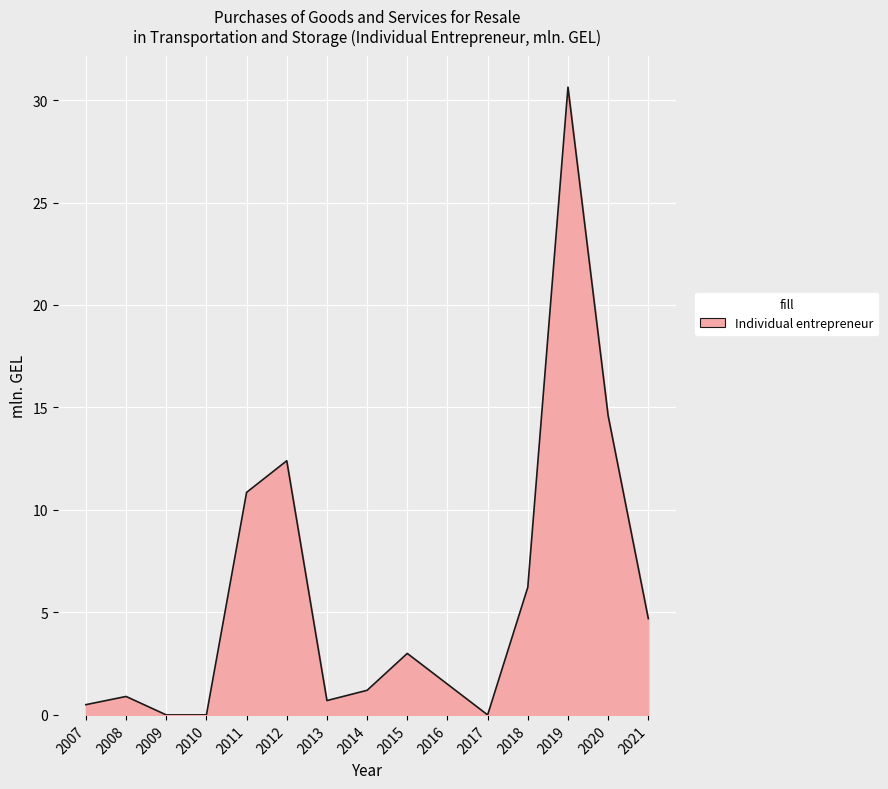

The chart shows a value of 10.1 at 2020. True or false?

False